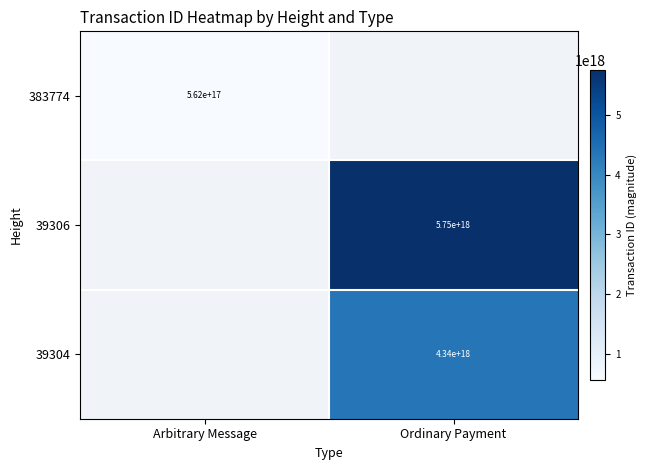

True or false: 39304 has a value of 2625803238276721664 at Ordinary Payment.

False